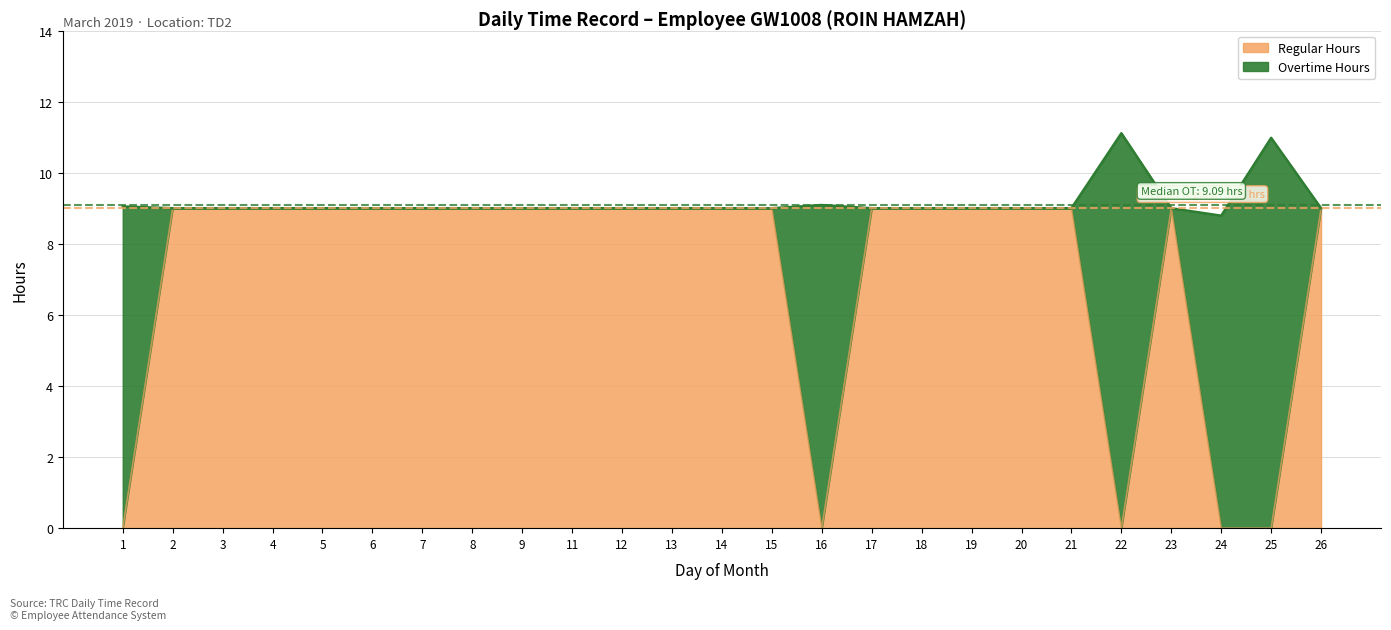

What is the ratio of the value at 7 to the value at 13?

1.0